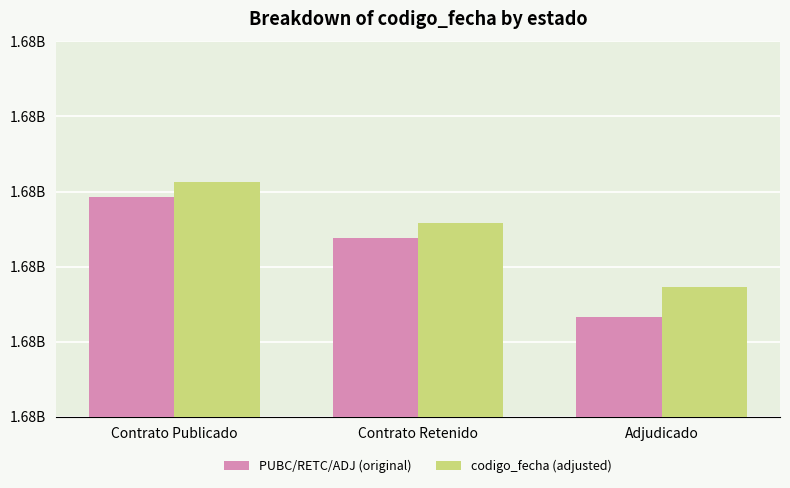

What are all the series names shown in the legend?

PUBC/RETC/ADJ (original), codigo_fecha (adjusted)